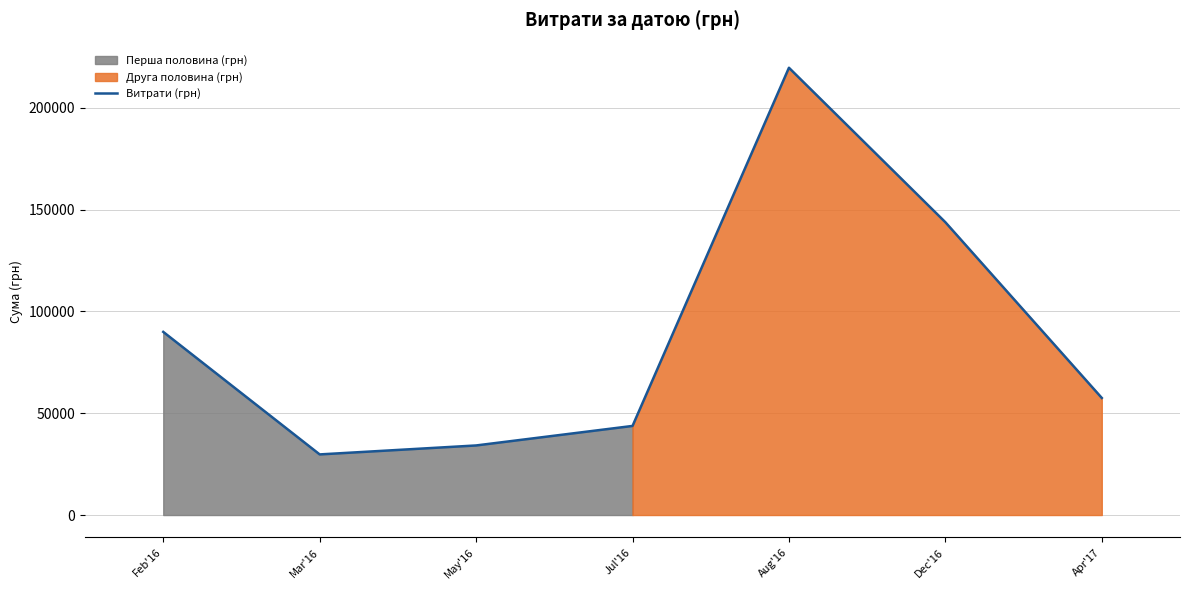

What is the difference between the maximum and minimum values?

189838.2